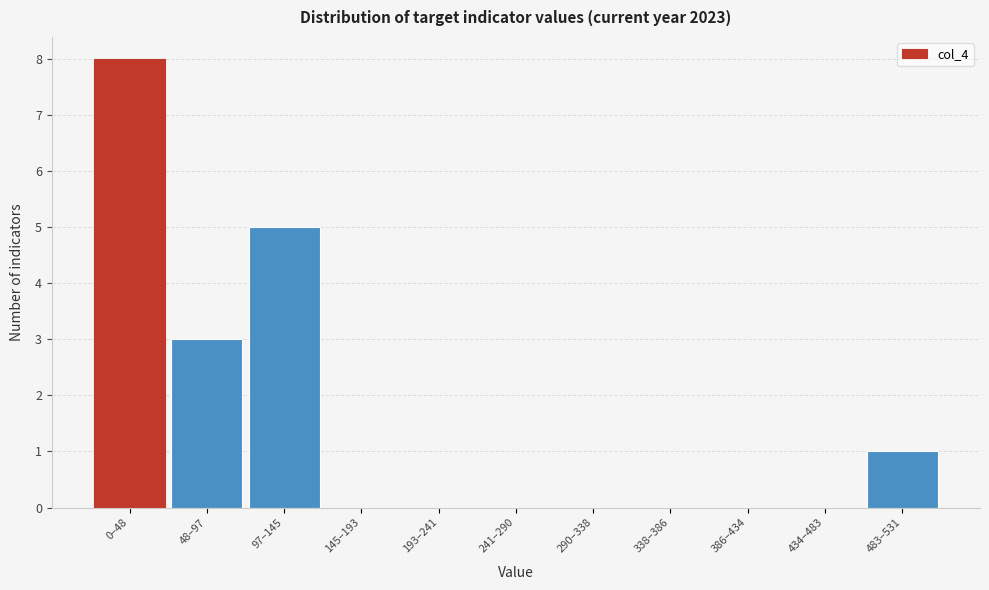

Reading left to right, transcribe all the data shown in this chart.

0–48=8	48–97=3	97–145=5	145–193=0	193–241=0	241–290=0	290–338=0	338–386=0	386–434=0	434–483=0	483–531=1